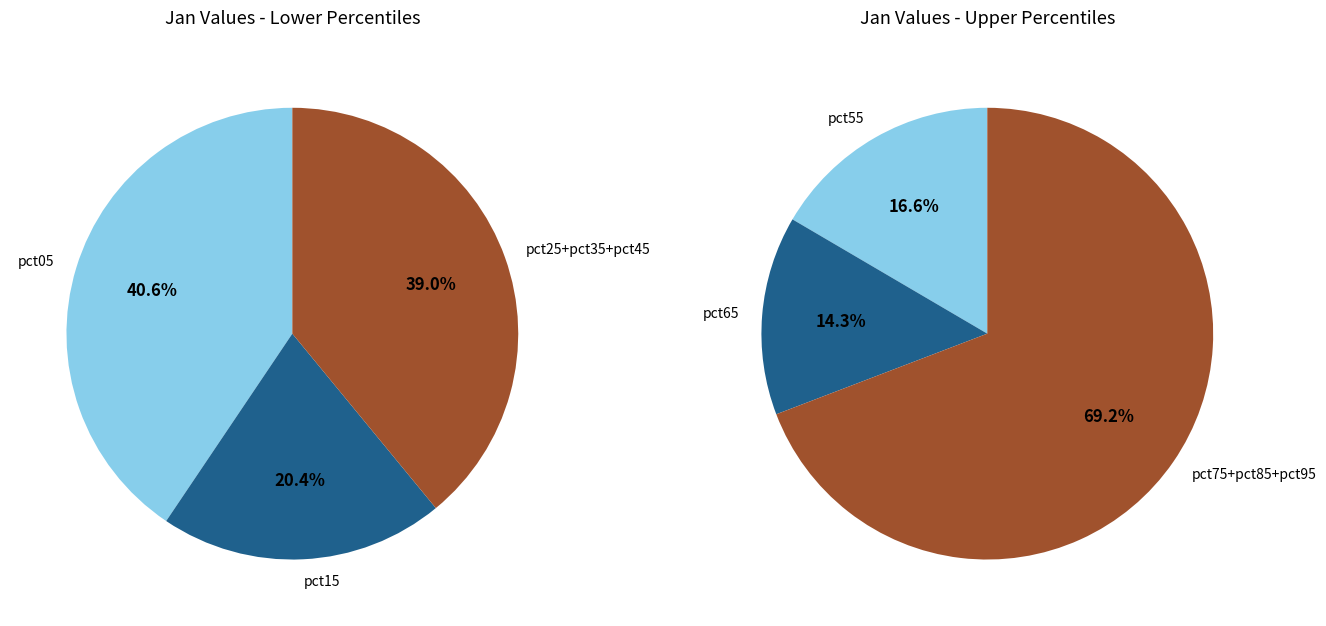

Is it true that pct85 is 1% of the pie?

False